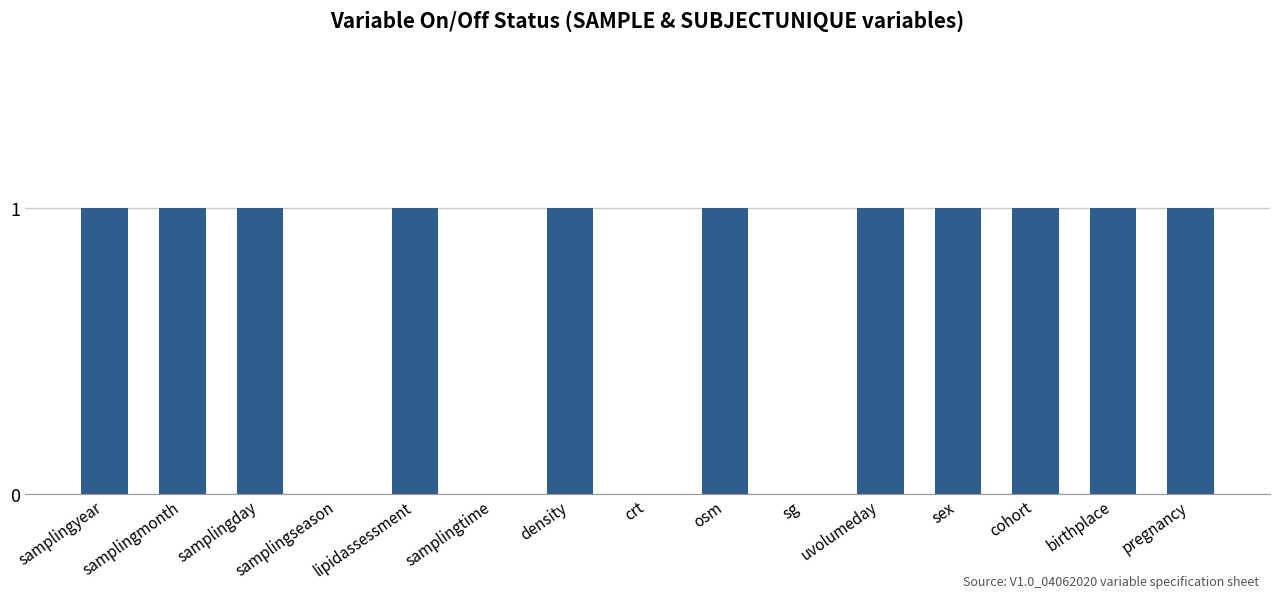

Reading left to right, transcribe all the data shown in this chart.

1	1	1	0	1	0	1	0	1	0	1	1	1	1	1